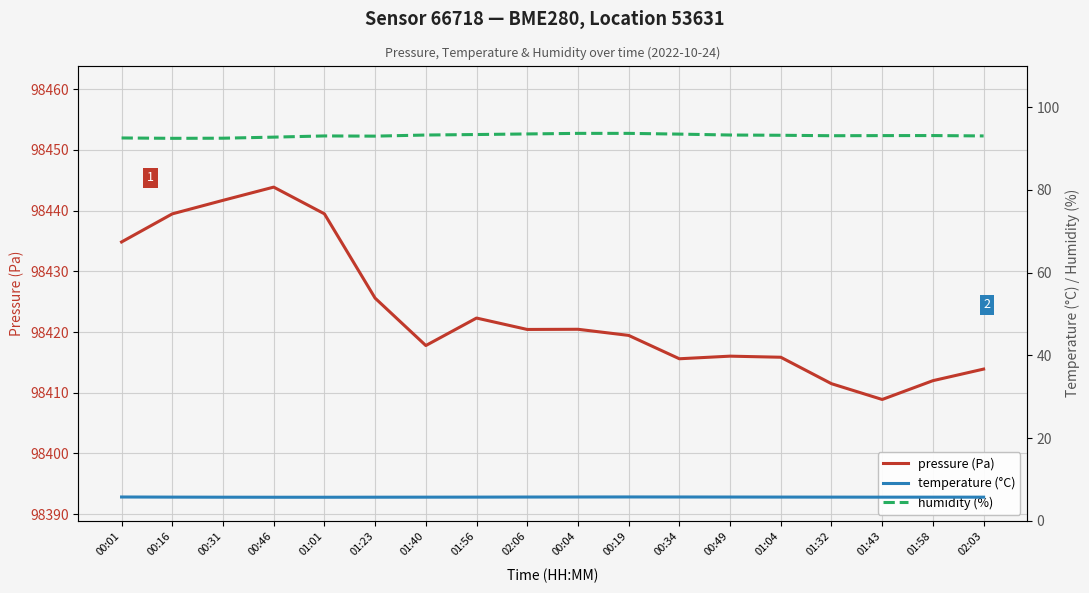

How many lines are shown in the chart?

3